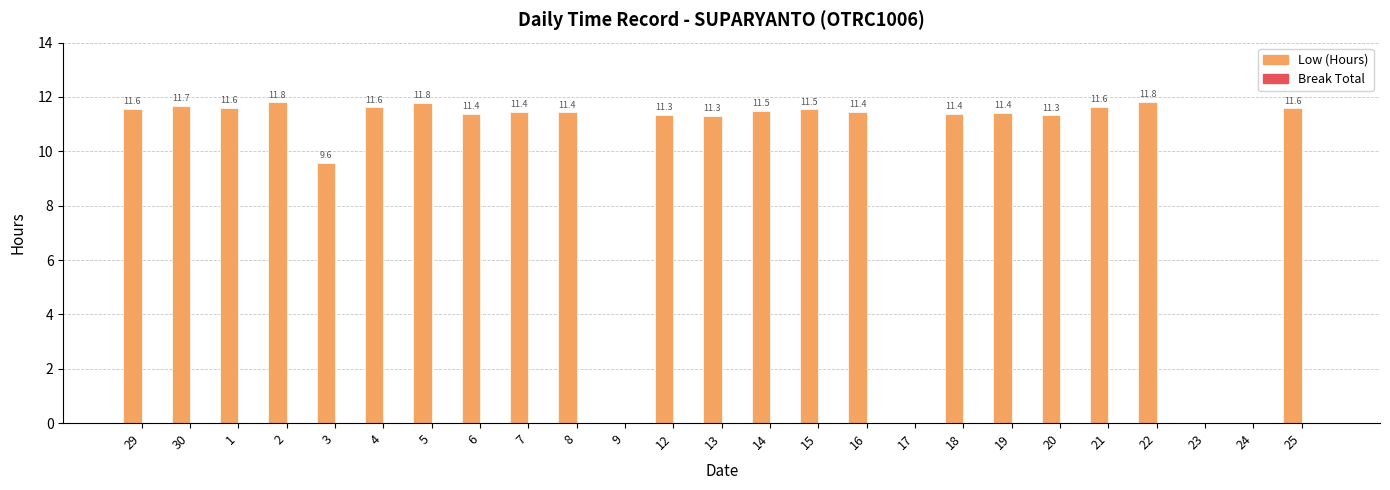

Between 14 and 23, which is larger?

14